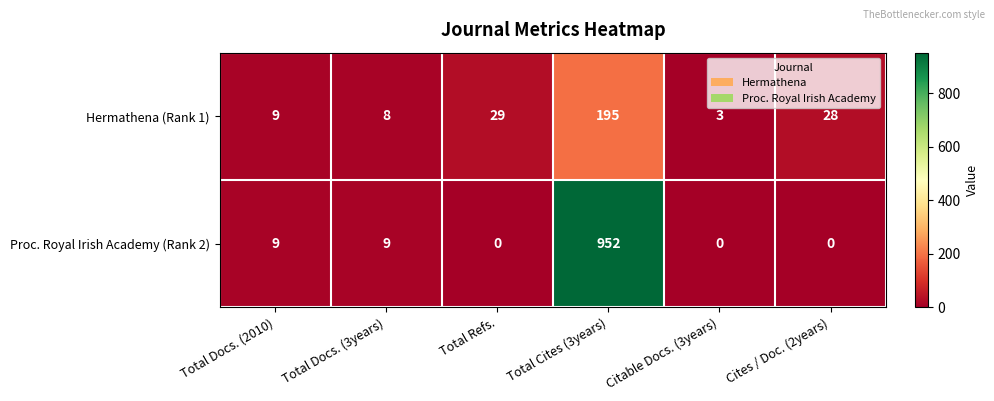

At which category is the sum across all series the highest?

Total Cites (3years)